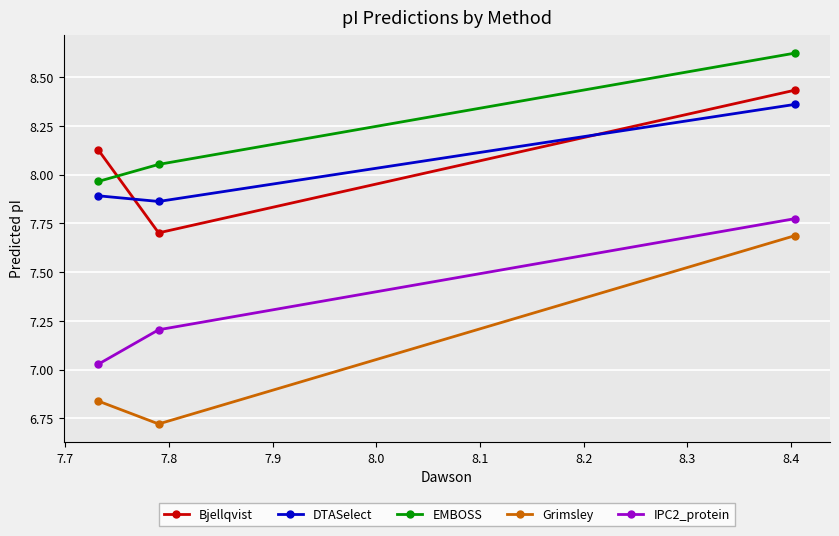

Which series has the widest spread of values?

Grimsley